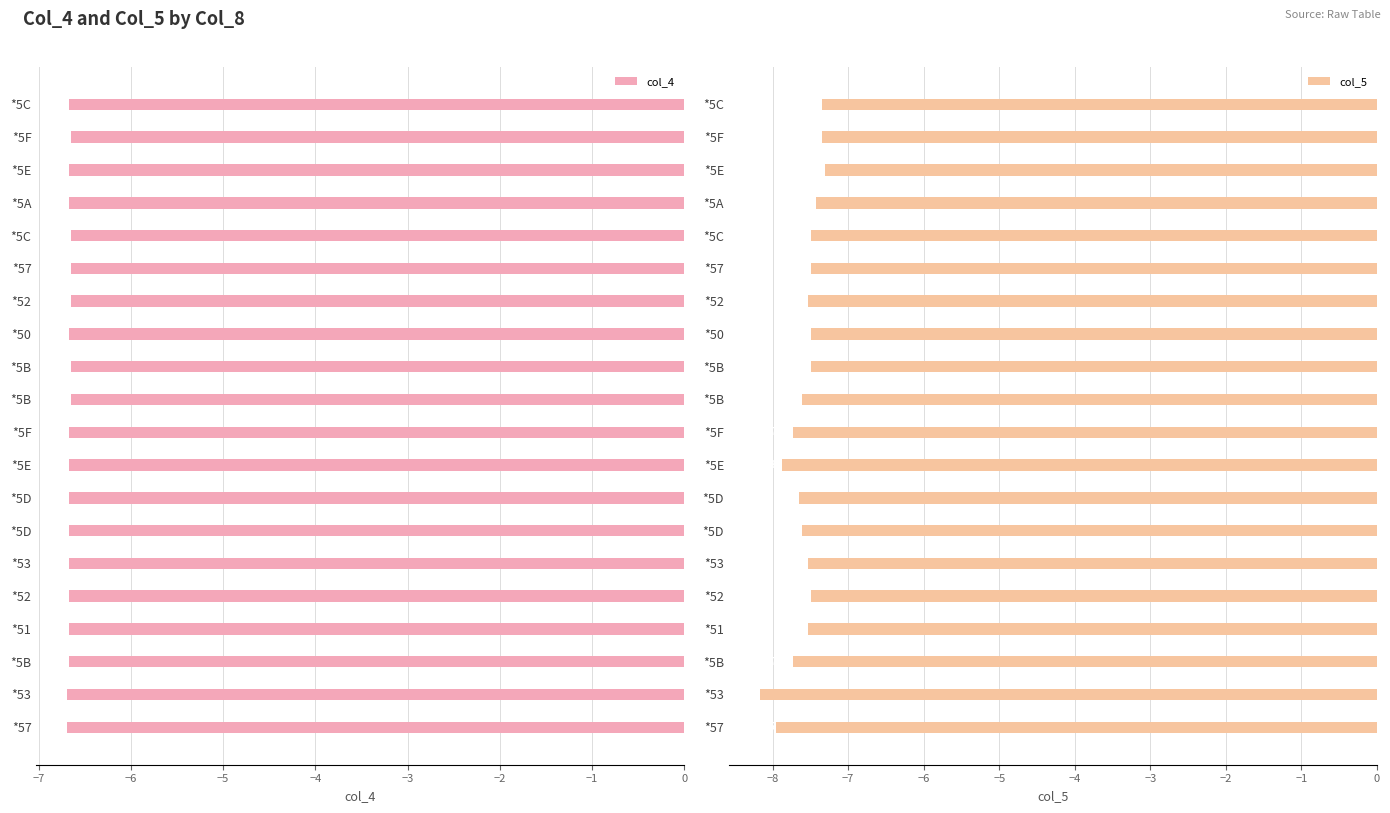

What is the maximum value shown in the chart?

-6.7